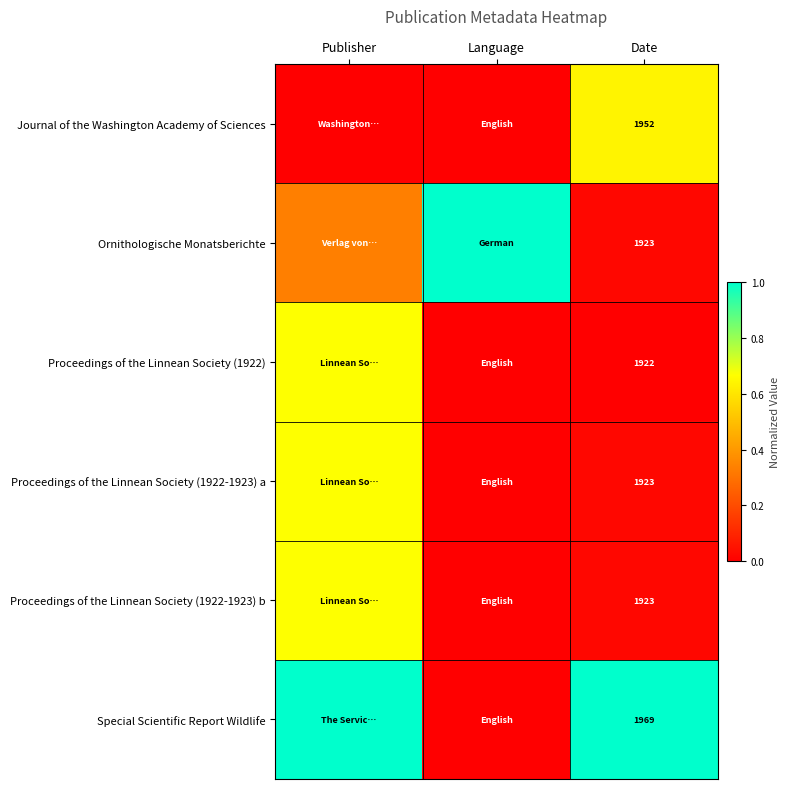

Which series has the largest total across all categories?

Special Scientific Report Wildlife